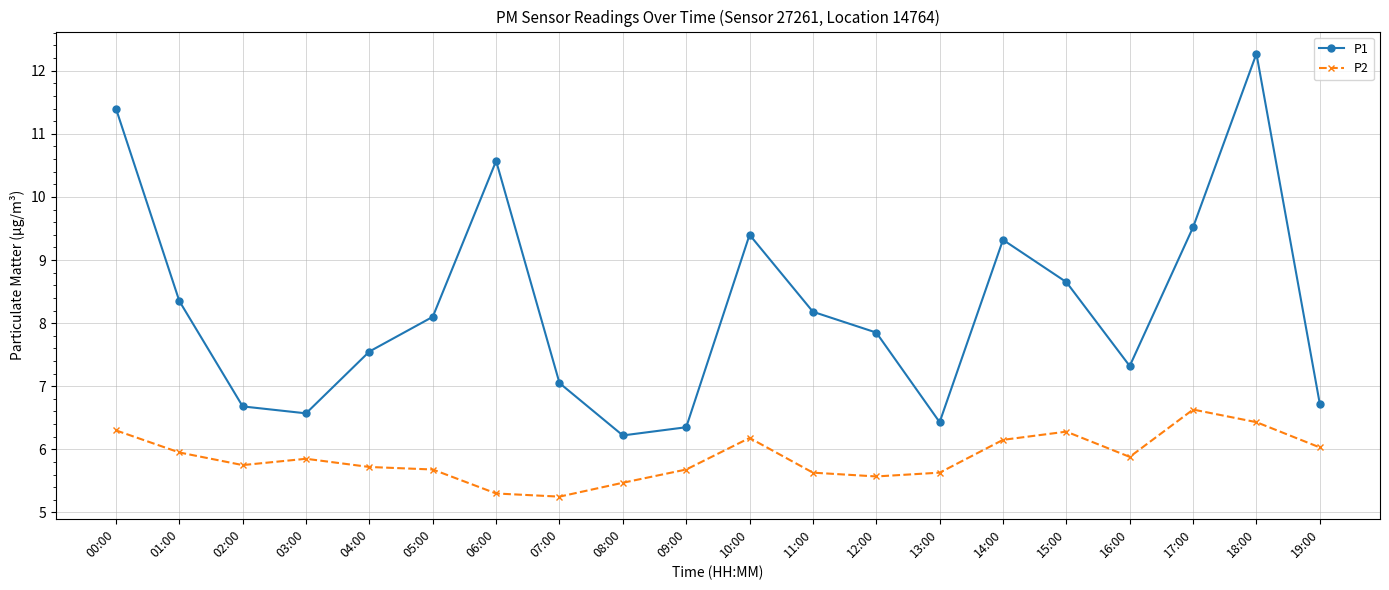

What is the difference between the P1 values at 02:00 and 15:00?

2.0